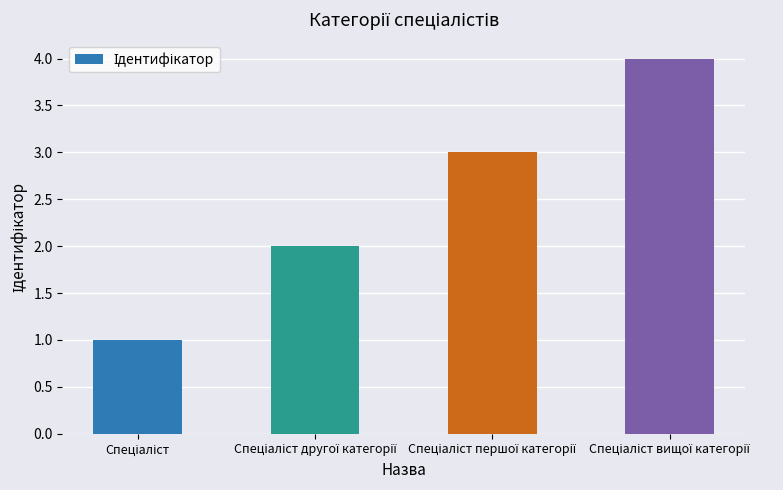

What is the greatest value displayed?

4